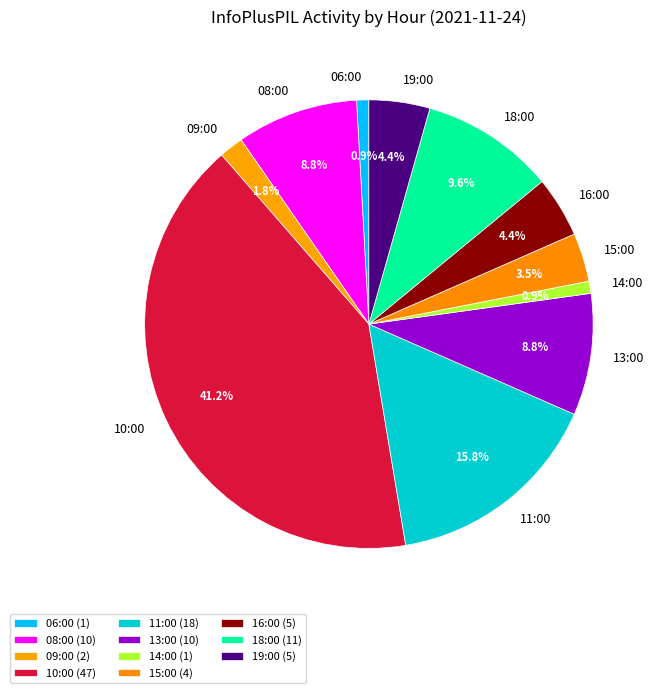

Is there any slice that represents more than half of the pie?

No